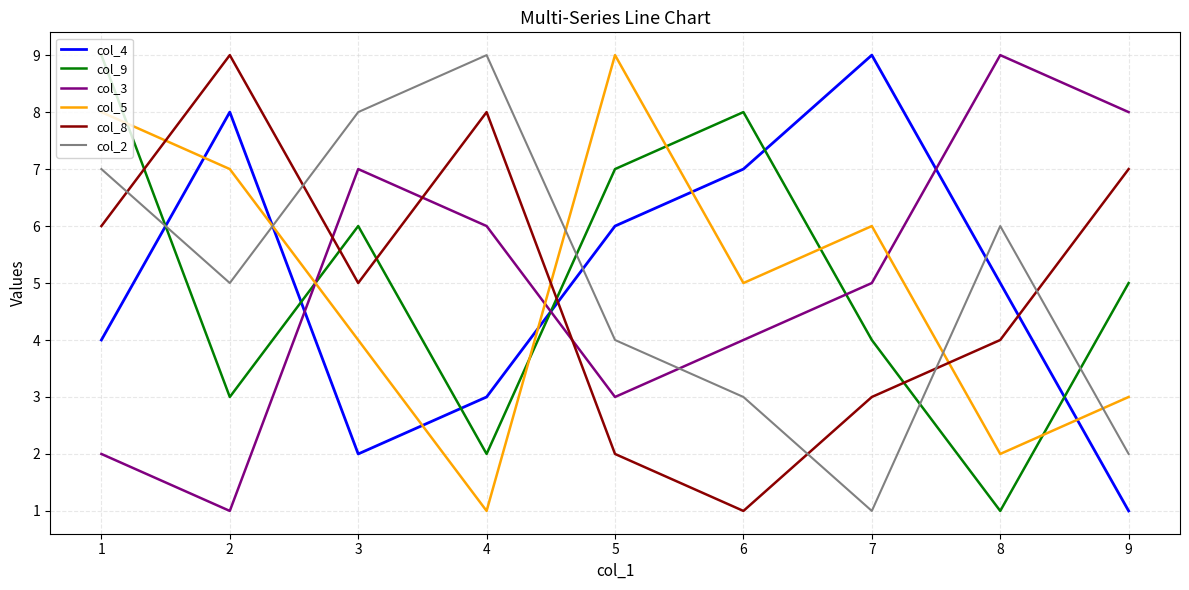

Is the value of col_3 at 5 greater than the value of col_9 at 5?

No